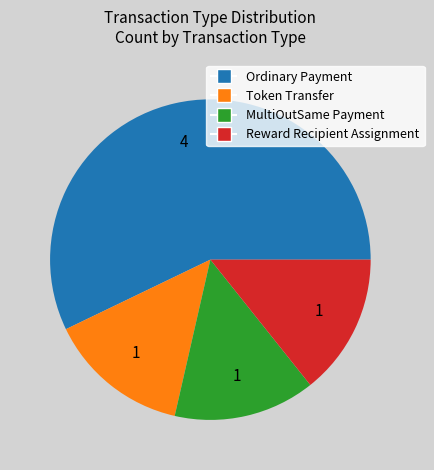

Between Token Transfer and Ordinary Payment, which is larger?

Ordinary Payment